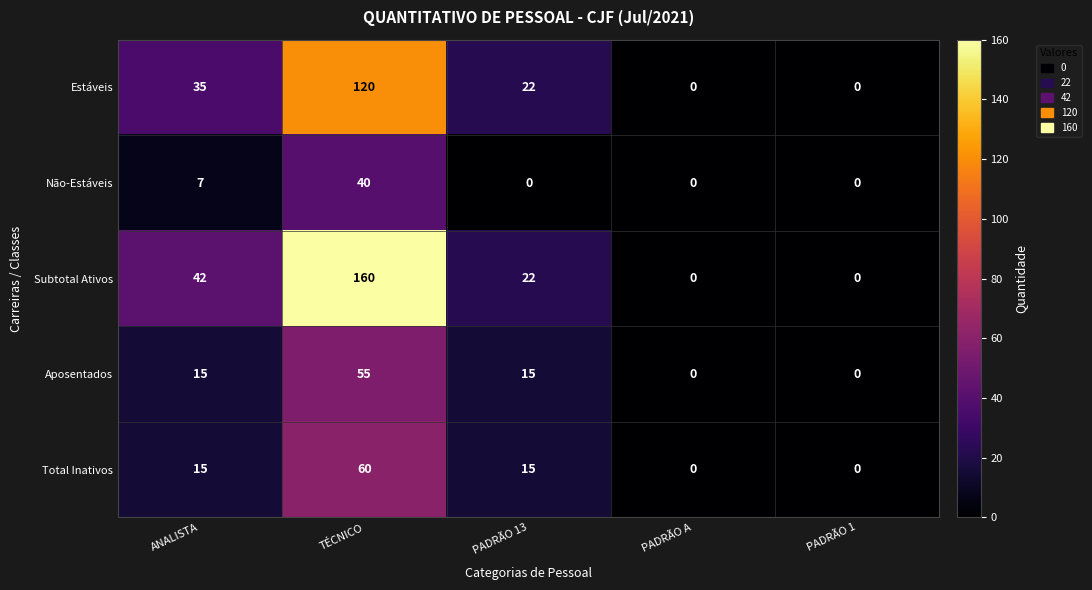

What value does the Estáveis series have at PADRÃO 13, to the nearest 5?

20